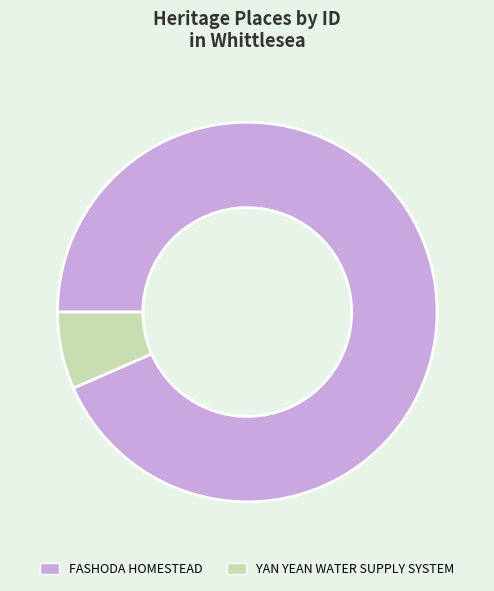

Rank the categories by value from highest to lowest.

FASHODA HOMESTEAD, YAN YEAN WATER SUPPLY SYSTEM